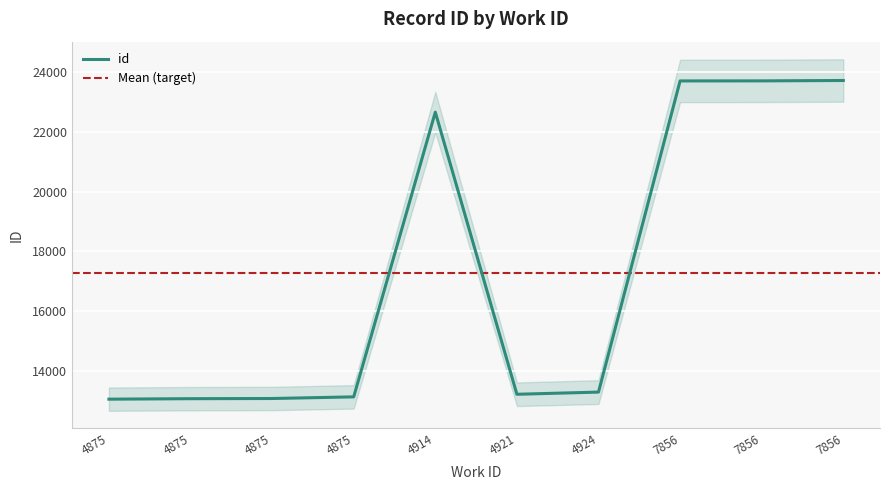

The value at 4921 is 18795. True or false?

False